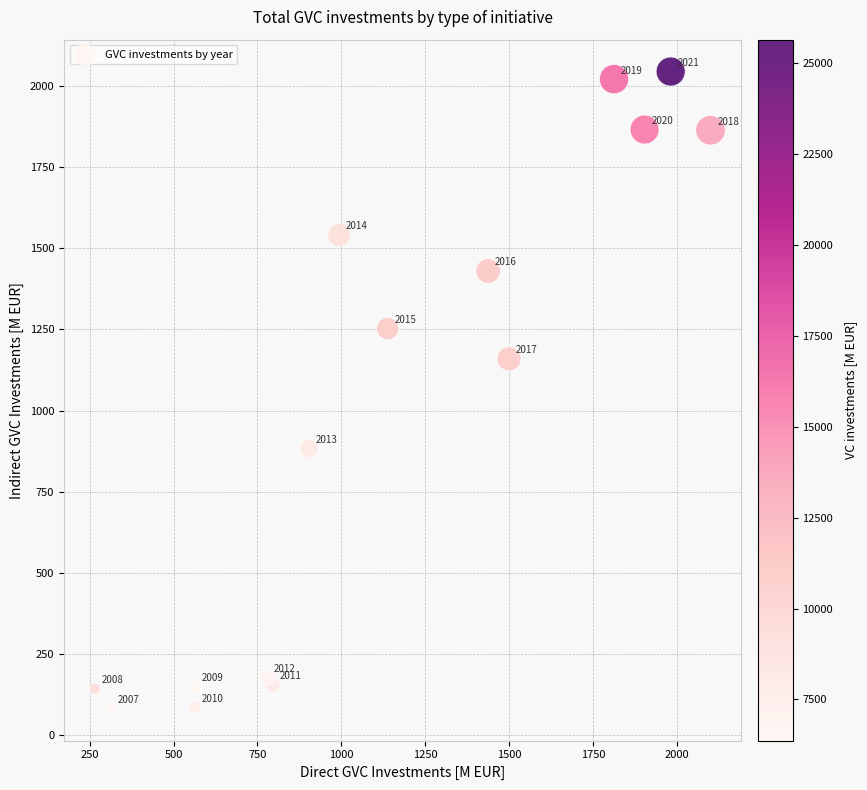

What is the range of X values (max minus min)?

1834.8